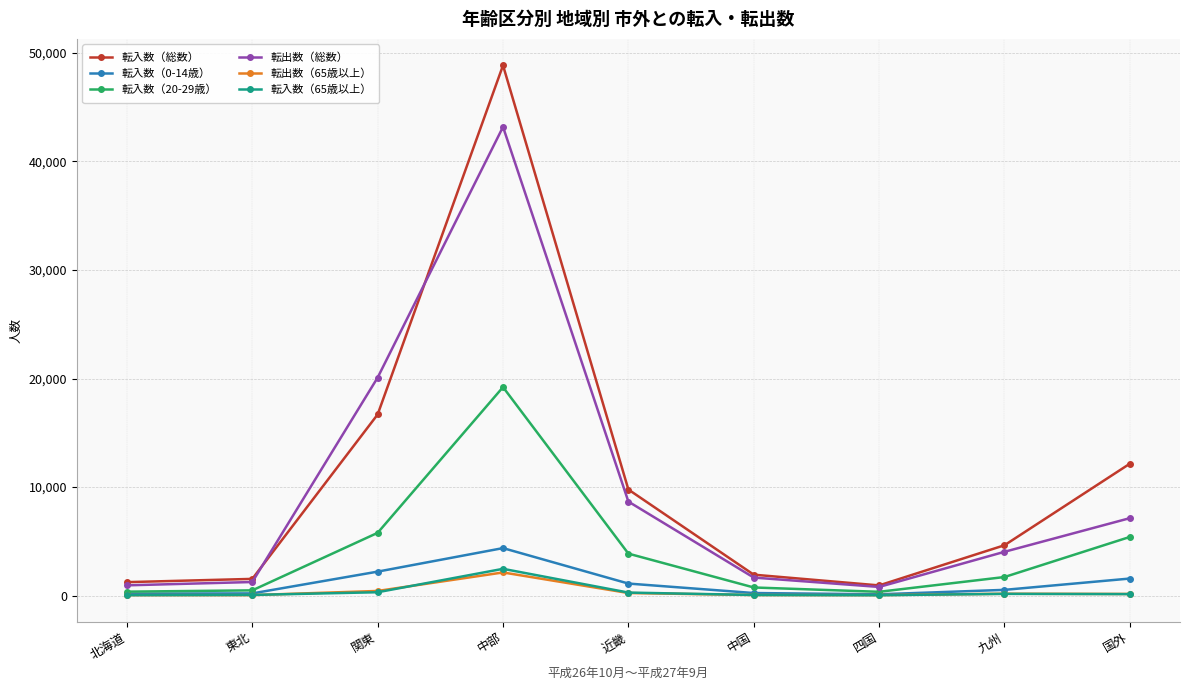

What is the spread (max minus min) of values at 四国?

904